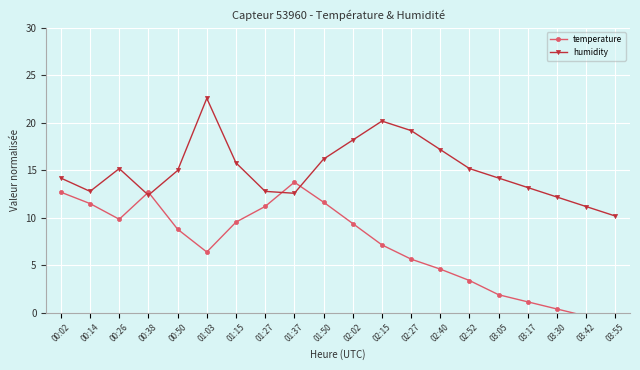

What value does the humidity series have at 03:30?

12.2